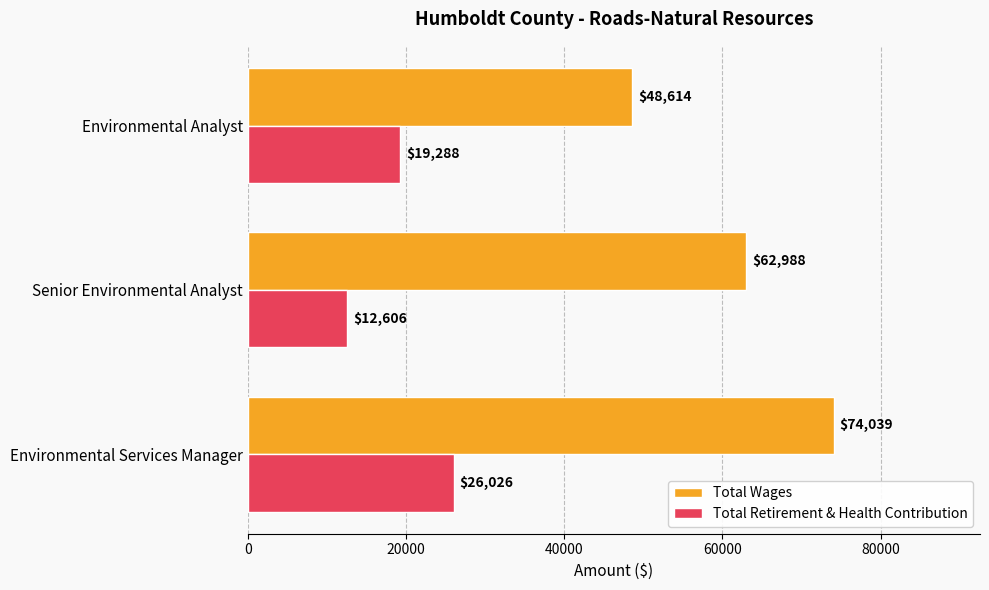

What is the sum of the Total Retirement & Health Contribution values at Senior Environmental Analyst and Environmental Services Manager?

38632